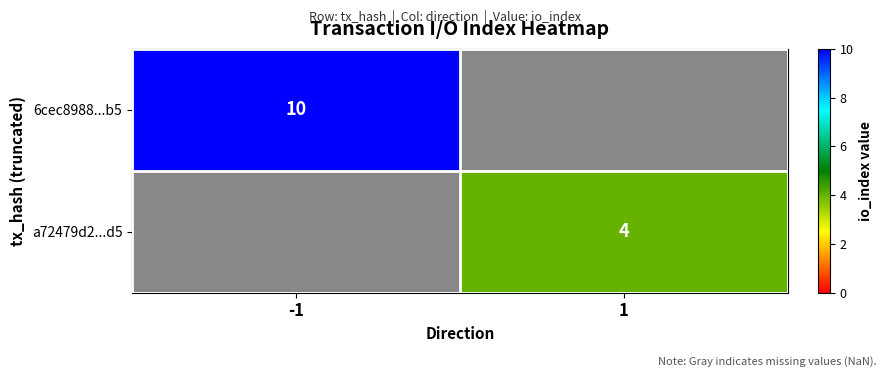

The 6cec8988...b5 series shows 10 at -1. True or false?

True